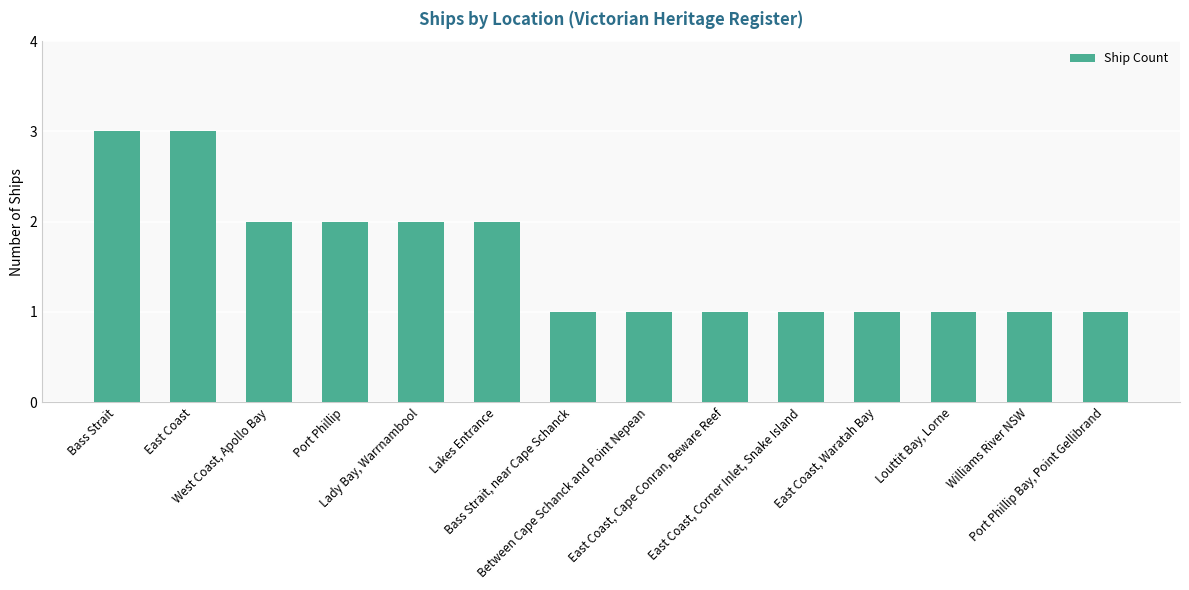

What is the value of the 13th bar from the left?

1